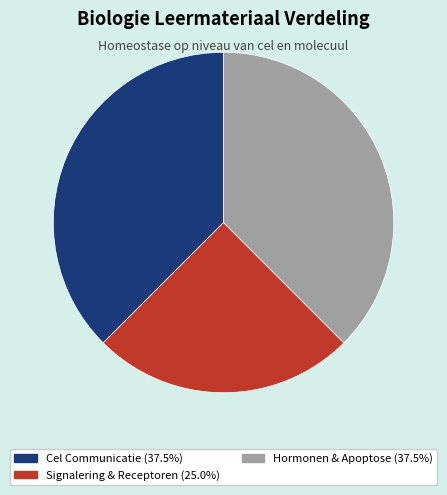

Is there a majority slice in this chart?

No